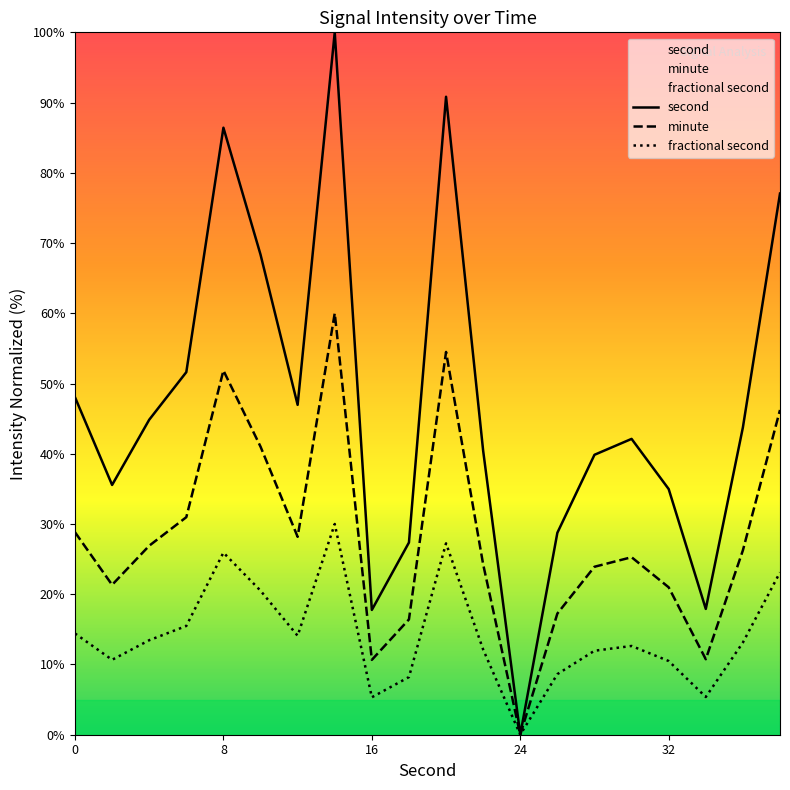

Rank the series by their average value, from lowest to highest.

fractional second, minute, second